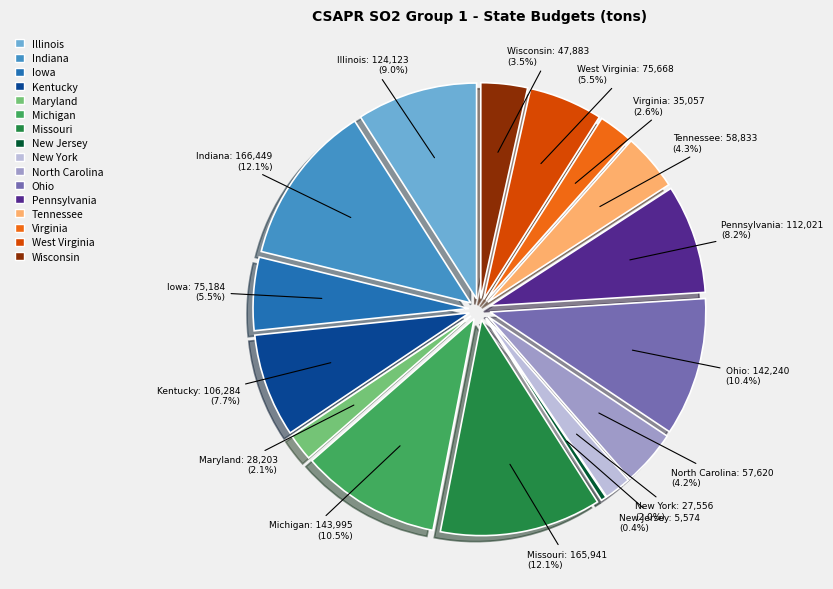

Count the number of slices in the pie.

16